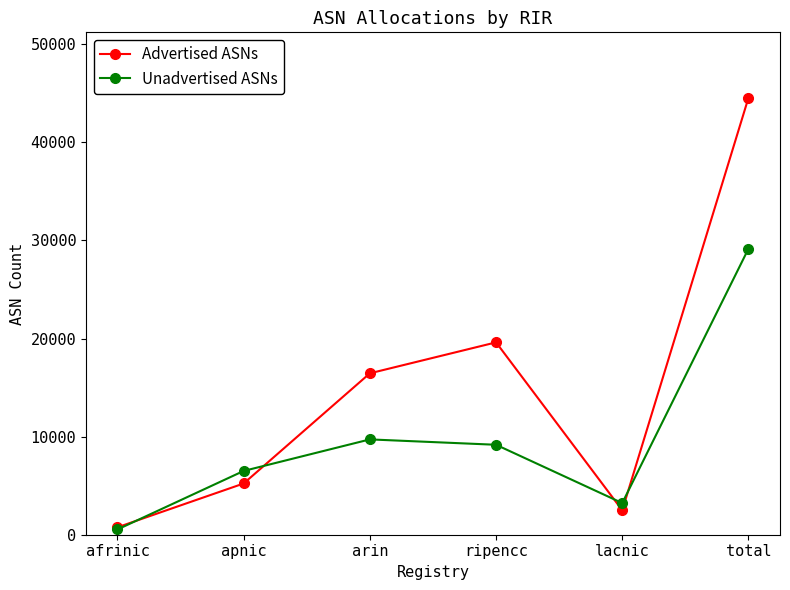

Which label corresponds to the largest value in the chart?

total